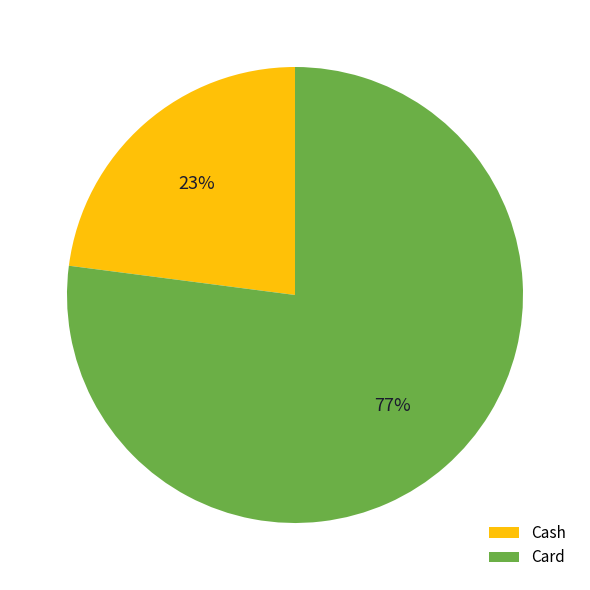

What is the largest slice in the pie chart?

Card